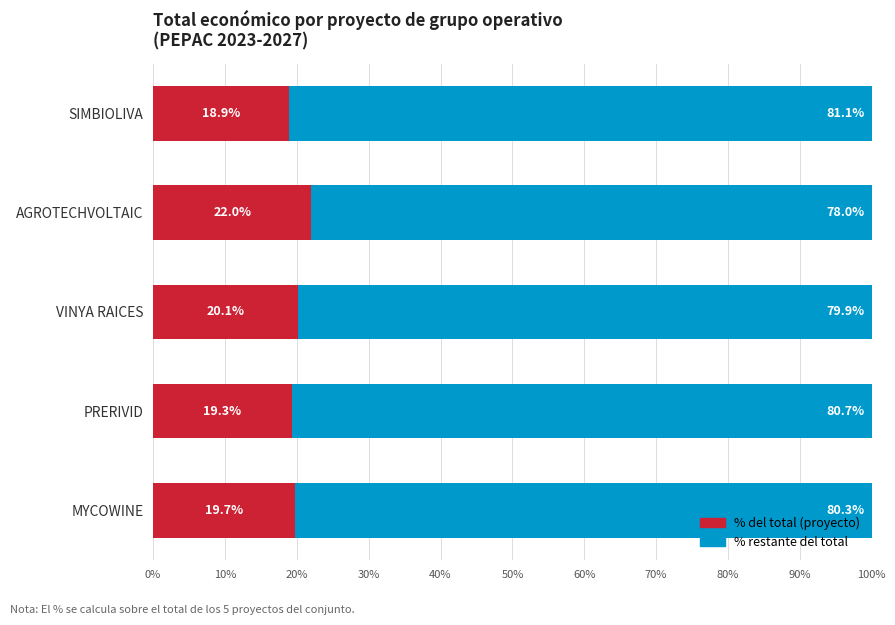

List the labels in order of % del total (proyecto) value, largest first.

AGROTECHVOLTAIC, VINYA RAICES, MYCOWINE, PRERIVID, SIMBIOLIVA